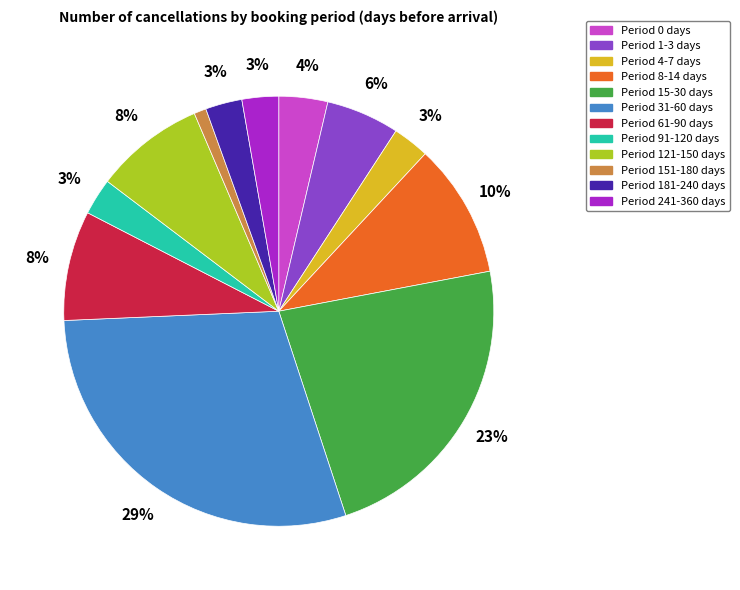

Count the number of slices in the pie.

12